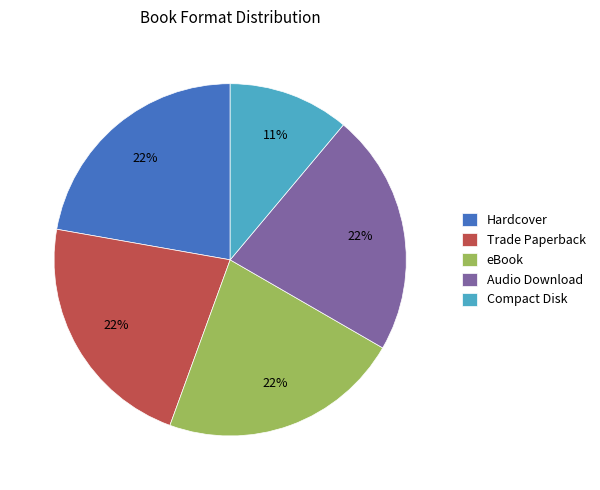

To the nearest percent, what is the combined percentage of eBook and Trade Paperback?

44%